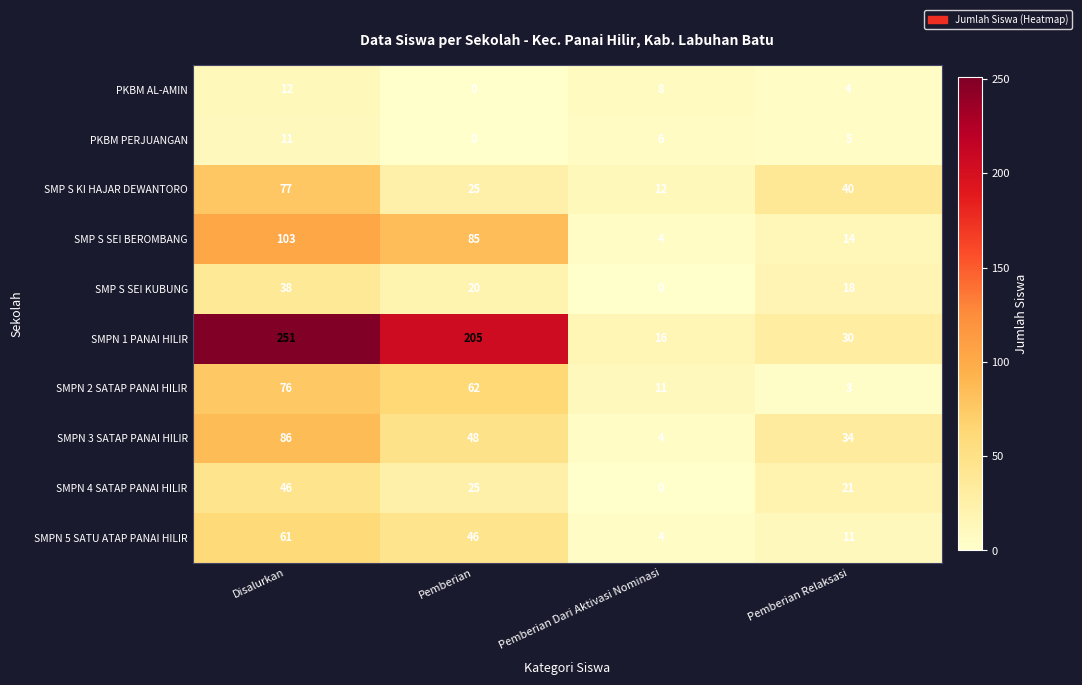

List the series in order of their peak value, highest first.

SMPN 1 PANAI HILIR, SMP S SEI BEROMBANG, SMPN 3 SATAP PANAI HILIR, SMP S KI HAJAR DEWANTORO, SMPN 2 SATAP PANAI HILIR, SMPN 5 SATU ATAP PANAI HILIR, SMPN 4 SATAP PANAI HILIR, SMP S SEI KUBUNG, PKBM AL-AMIN, PKBM PERJUANGAN